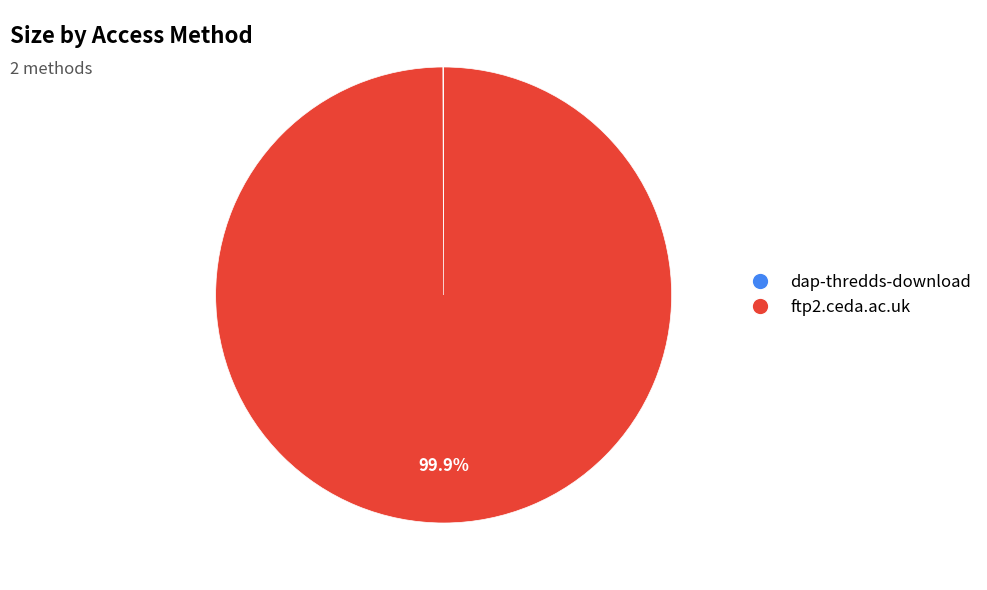

To the nearest percent, what is the average slice percentage?

50%